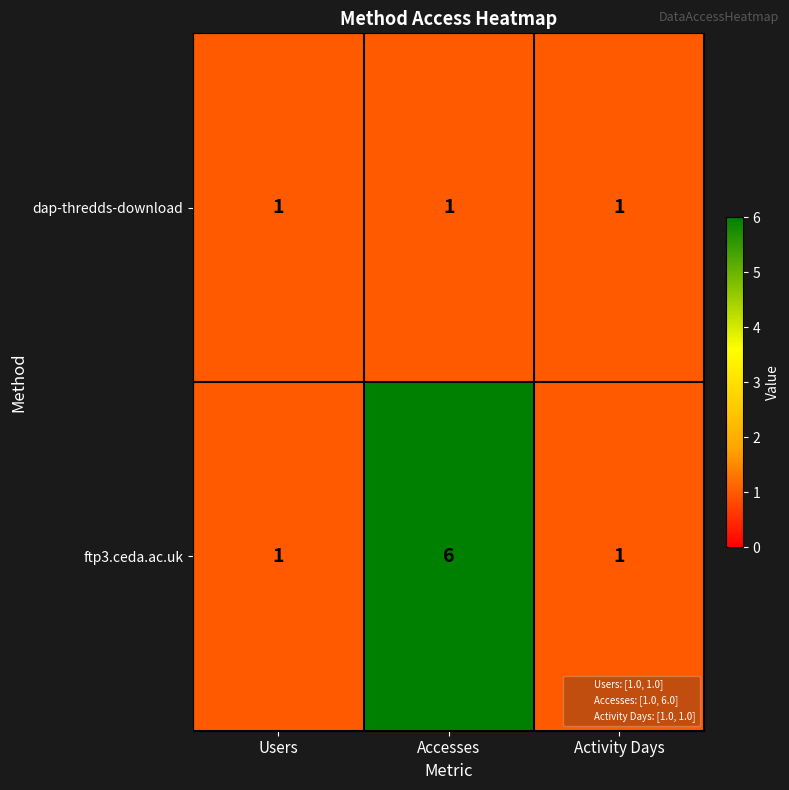

What is the maximum value shown in the chart?

6